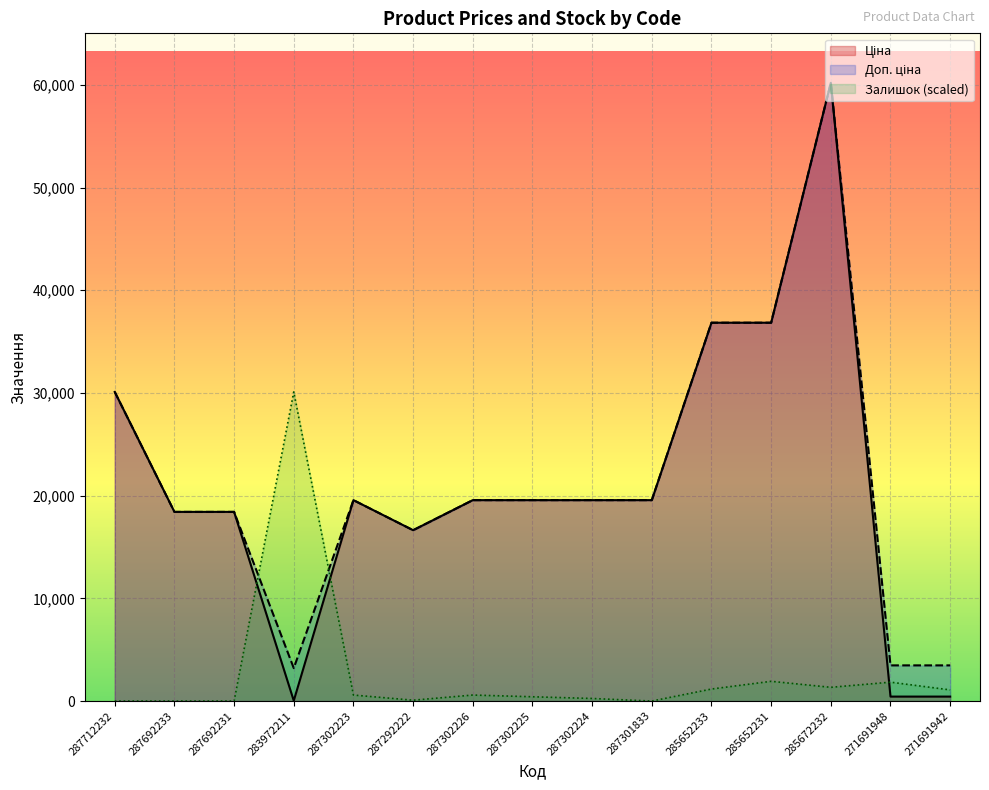

What is the total value across all series at 287302225?

39547.9